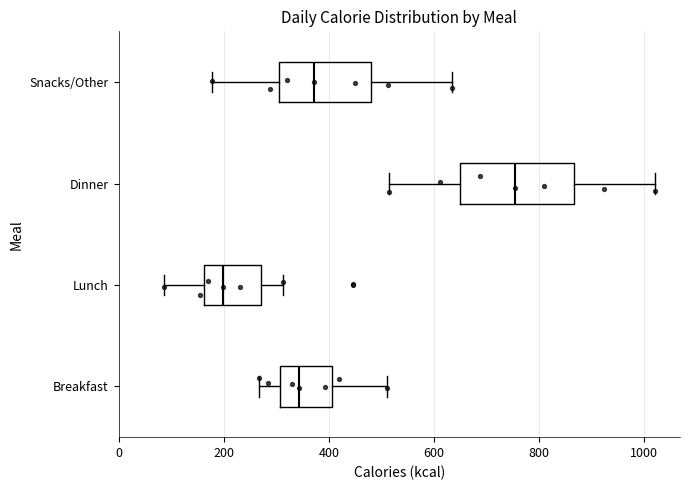

Reading bottom to top, transcribe this box plot: for each box, give where its median line is, the range the box spans, and where its two whiskers end, as read against the x-axis. The values are not printed on the chart, so give them approximately, as read against the axis.

Breakfast: median 340, box 300 to 400, whiskers 260 to 520
Lunch: median 200, box 160 to 280, whiskers 80 to 320
Dinner: median 760, box 640 to 860, whiskers 520 to 1020
Snacks/Other: median 380, box 300 to 480, whiskers 180 to 640